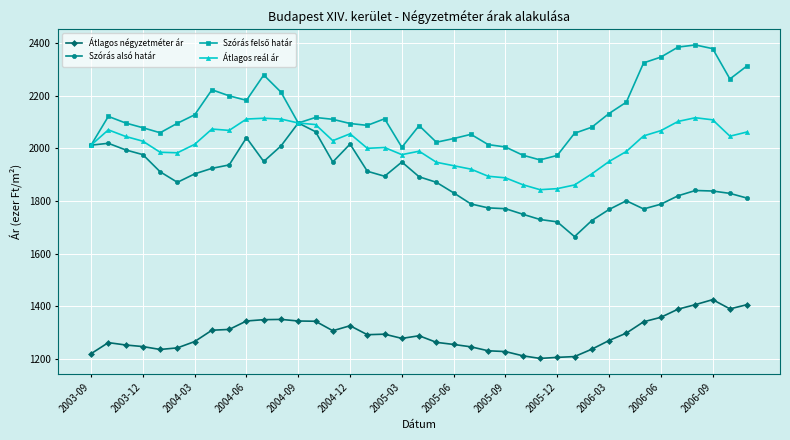

What is the value of the Átlagos négyzetméter ár point at the 34th from the left?

1359